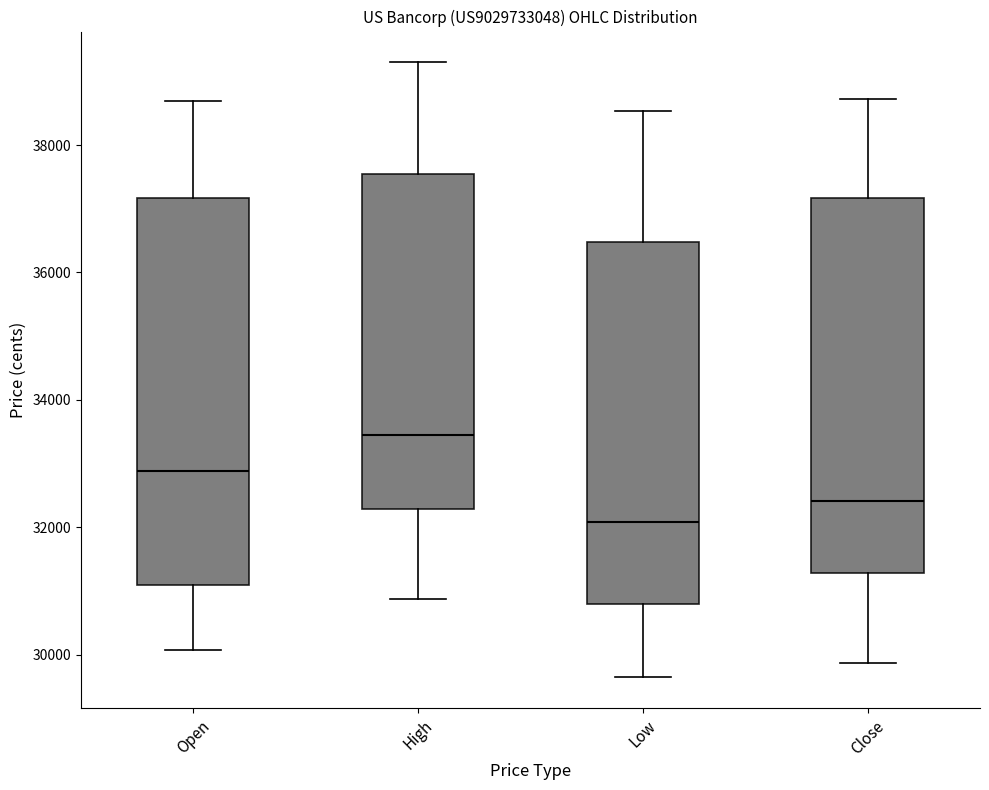

Which box has the highest median line?

High